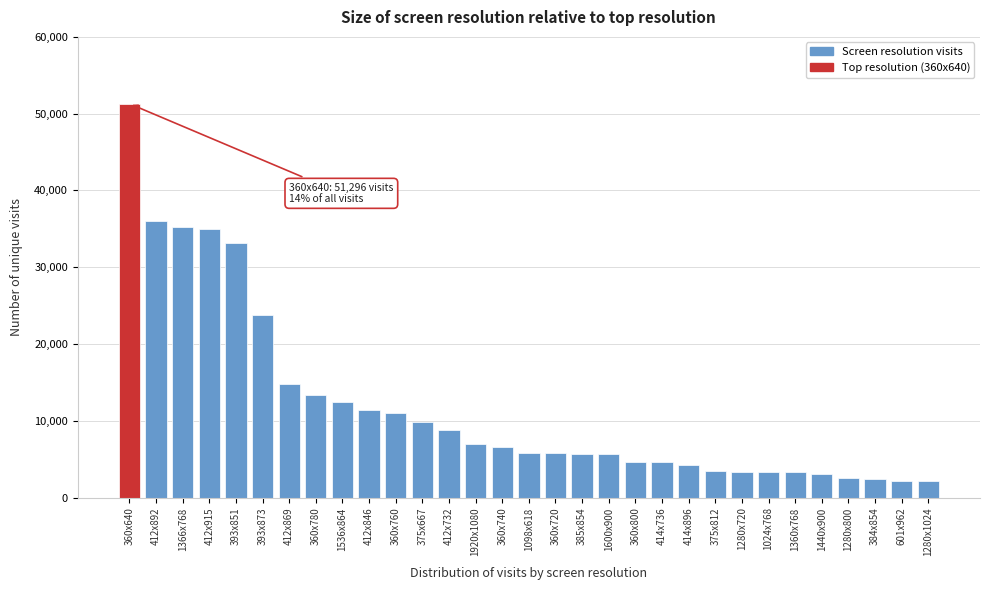

What is the sum of the values at 385x854 and 375x812?

9098